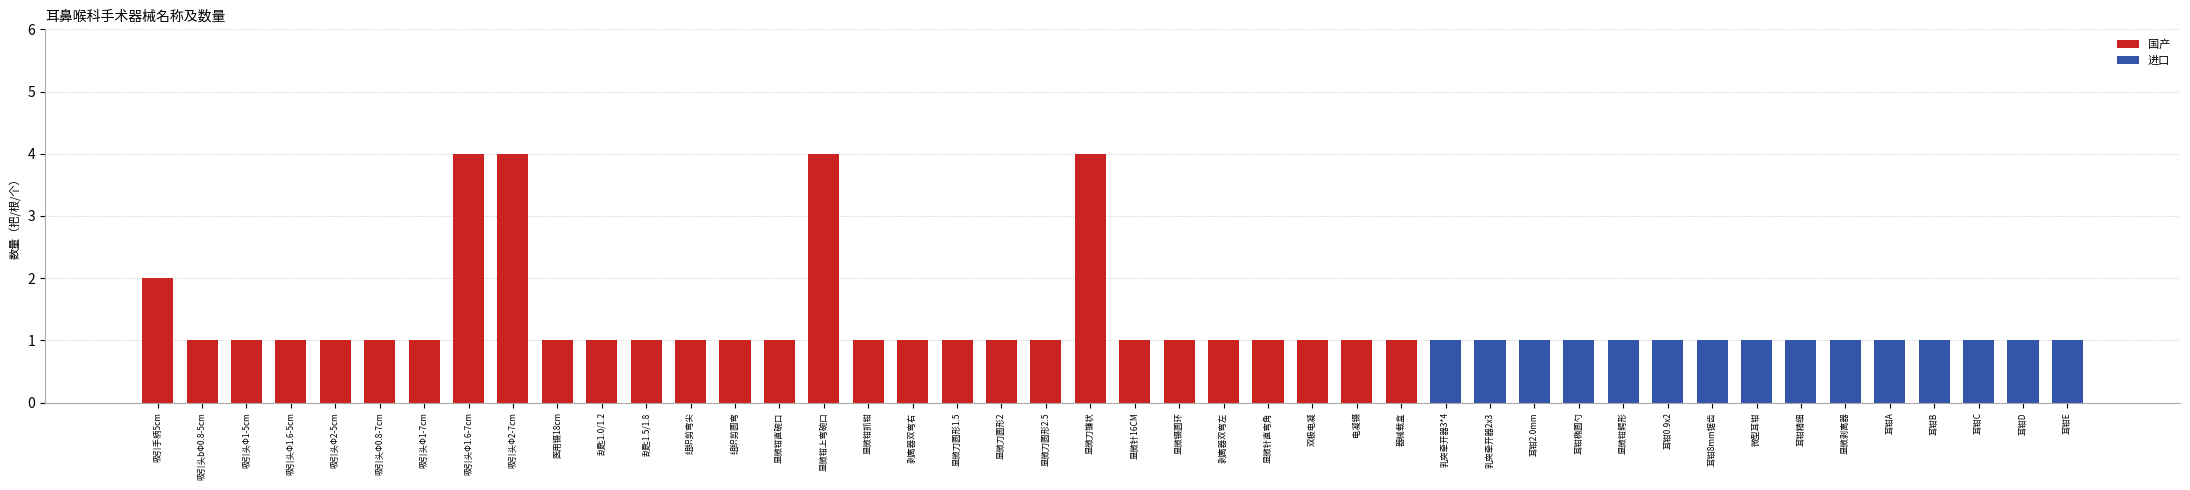

Is it true that the value at 吸引头Φ2-7cm is 1?

False